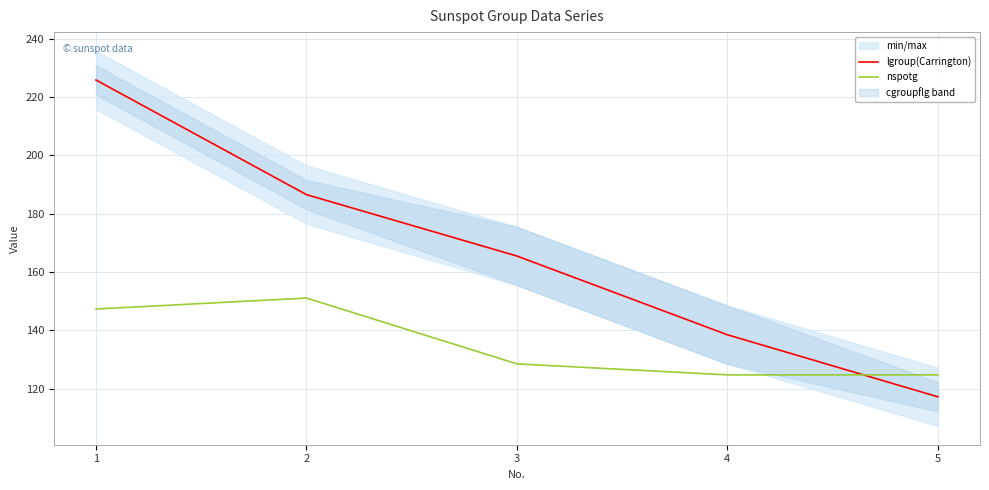

Which series has the largest total across all categories?

lgroup(Carrington)